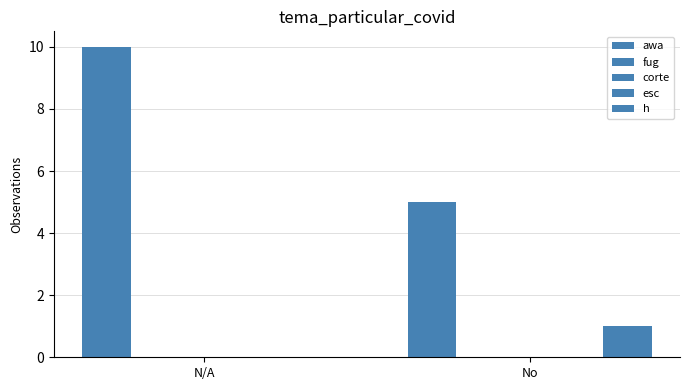

Does the chart contain stacked bars?

No